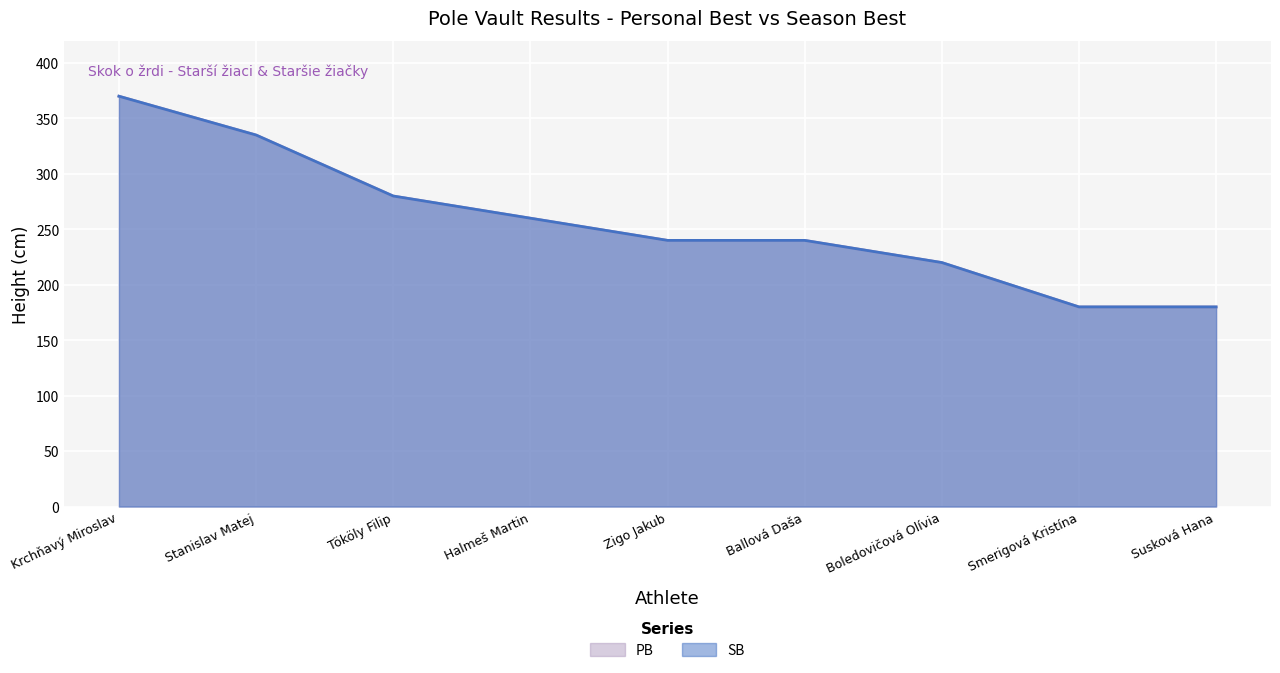

At which category is the sum across all series the highest?

Krchňavý Miroslav